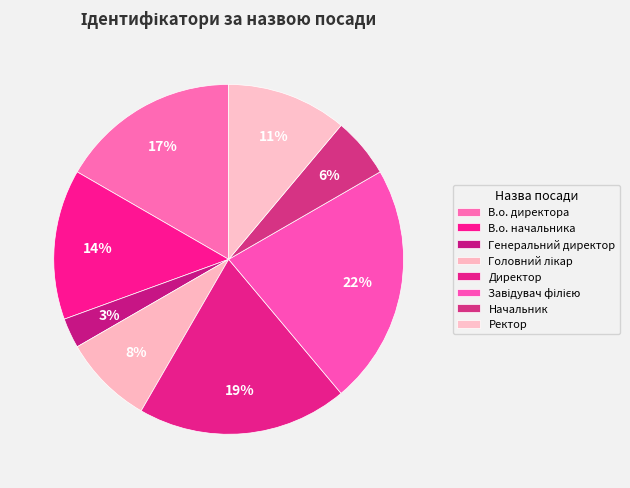

How many segments does this pie chart have?

8